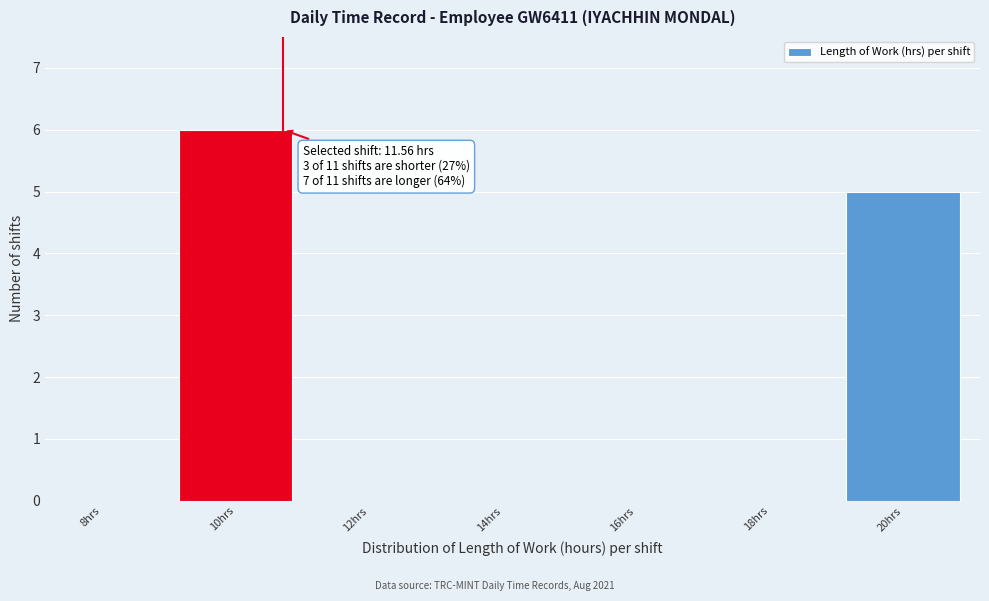

Reading right to left, transcribe all the data shown in this chart.

20hrs=5	18hrs=0	16hrs=0	14hrs=0	12hrs=0	10hrs=6	8hrs=0